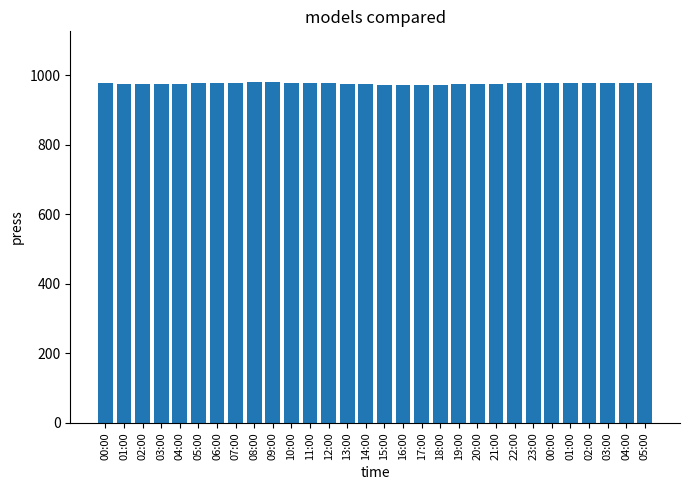

List the labels in order of value, smallest first.

16:00, 17:00, 15:00, 18:00, 14:00, 19:00, 20:00, 13:00, 21:00, 01:00, 02:00, 03:00, 04:00, 00:00, 03:00, 02:00, 04:00, 22:00, 05:00, 01:00, 05:00, 12:00, 23:00, 00:00, 06:00, 11:00, 07:00, 10:00, 08:00, 09:00